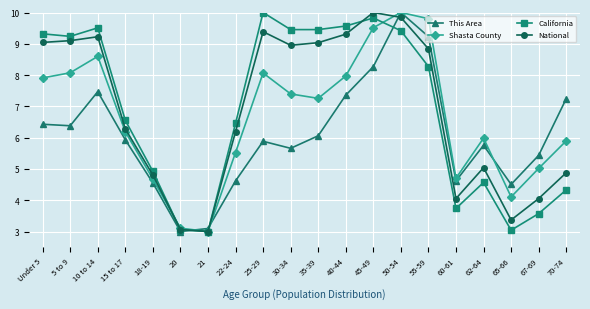

What is the minimum value shown in the chart?

3.0